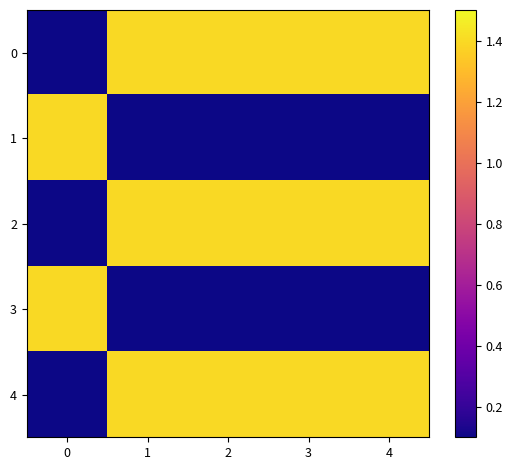

Between 1 and 3, which is larger?

1